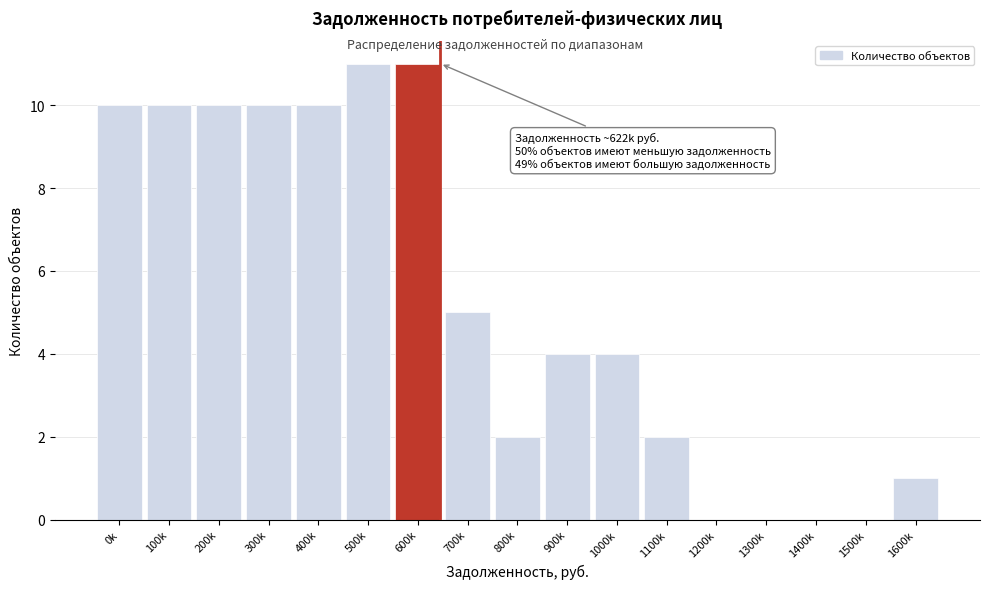

Reading right to left, transcribe all the data shown in this chart.

1600k=1	1500k=0	1400k=0	1300k=0	1200k=0	1100k=2	1000k=4	900k=4	800k=2	700k=5	600k=11	500k=11	400k=10	300k=10	200k=10	100k=10	0k=10